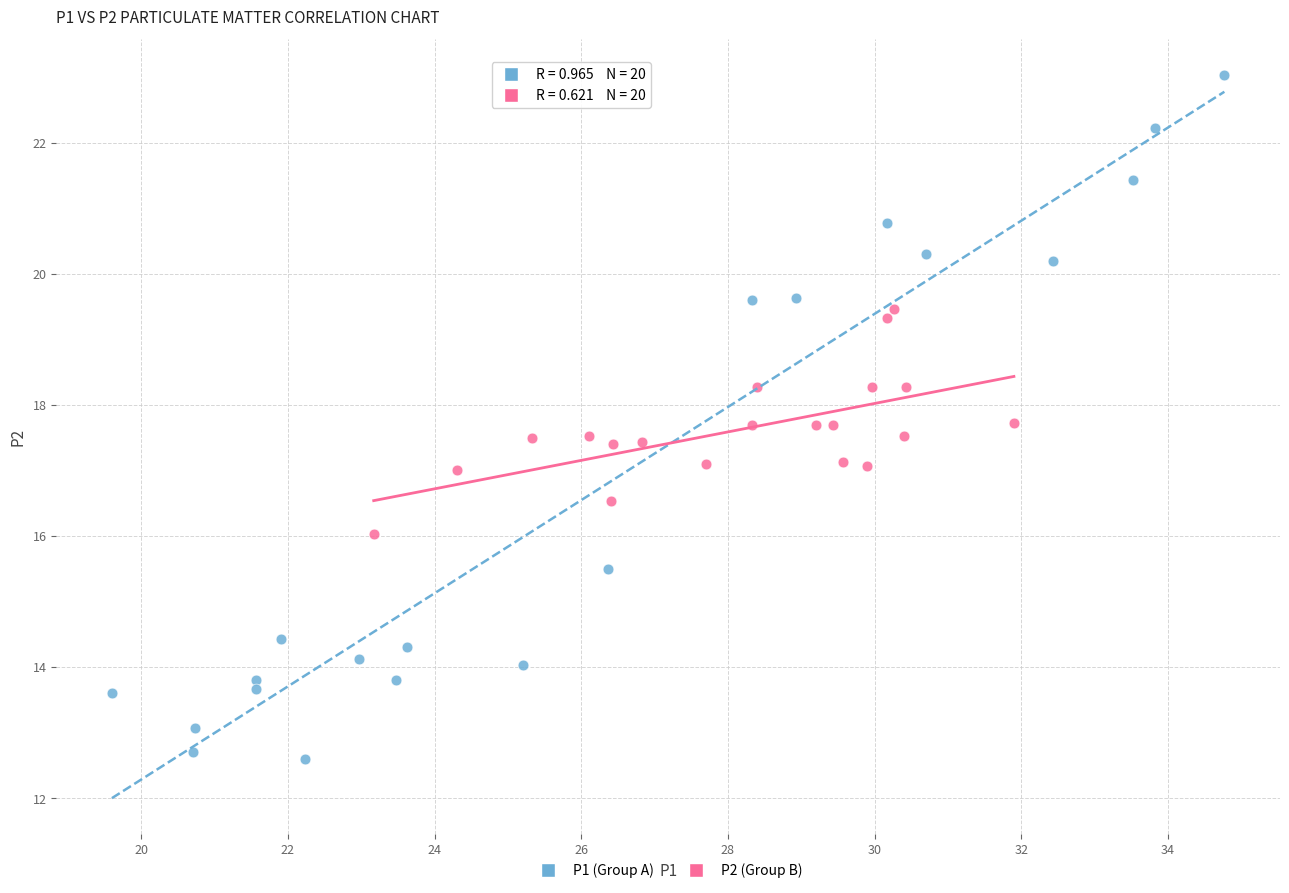

Which series contains the lowest Y value?

P1 (Group A)